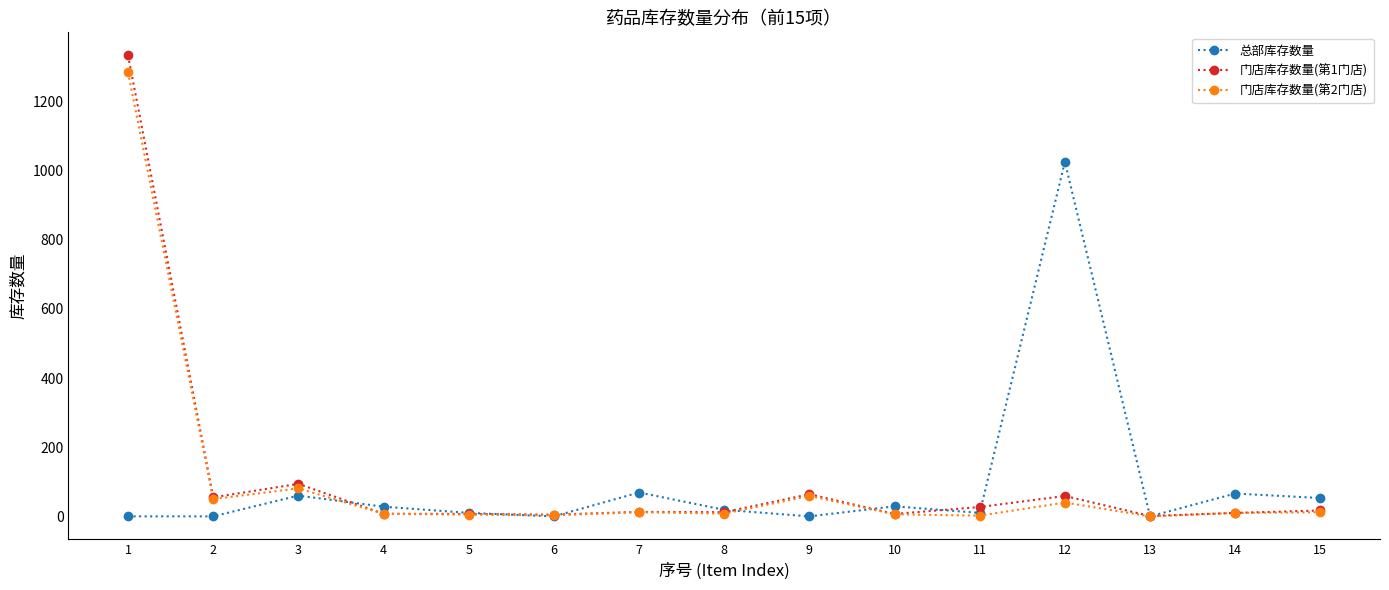

Is the value of 门店库存数量(第2门店) at 6 greater than the value of 门店库存数量(第1门店) at 3?

No